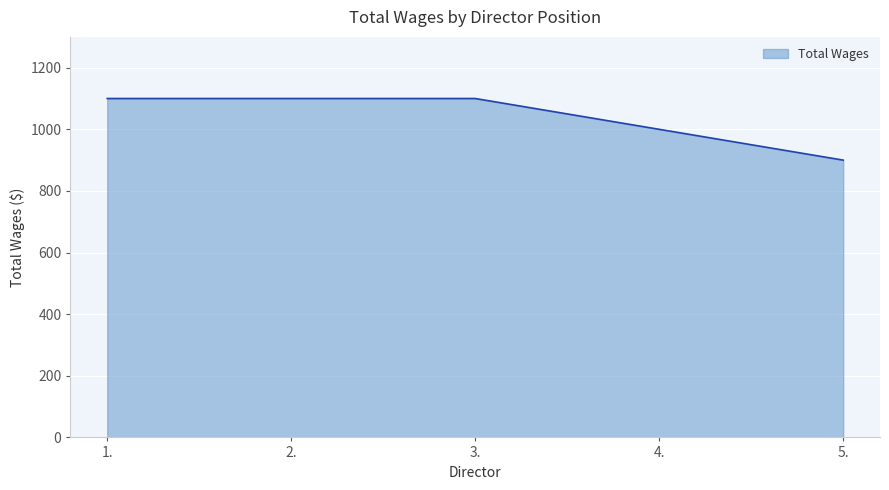

How many series are shown in this chart?

1